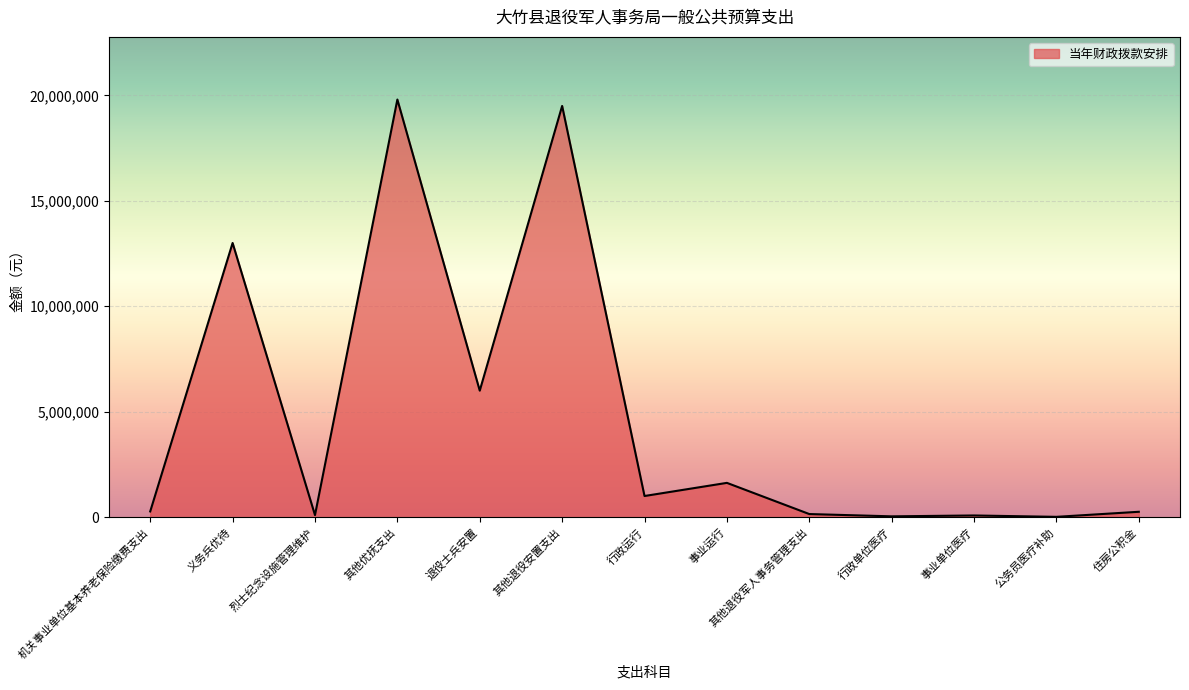

True or false: the data shows 1628076 at 事业运行.

True